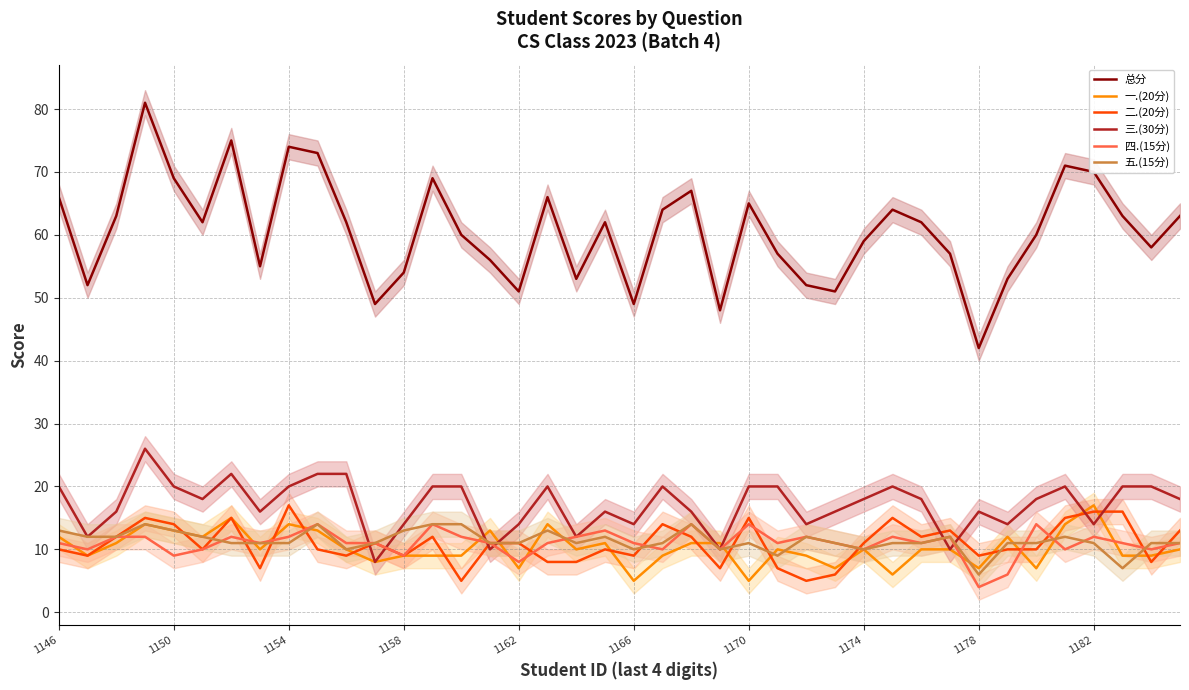

At 17, list the series in order from largest to smallest.

总分, 三.(30分), 一.(20分), 五.(15分), 四.(15分), 二.(20分)